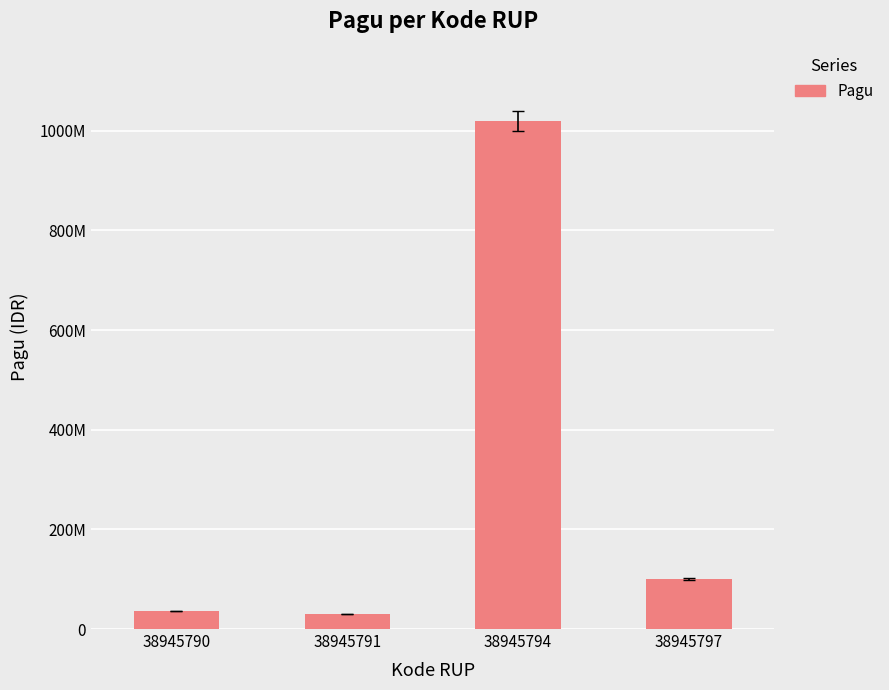

Are the bars horizontal?

No